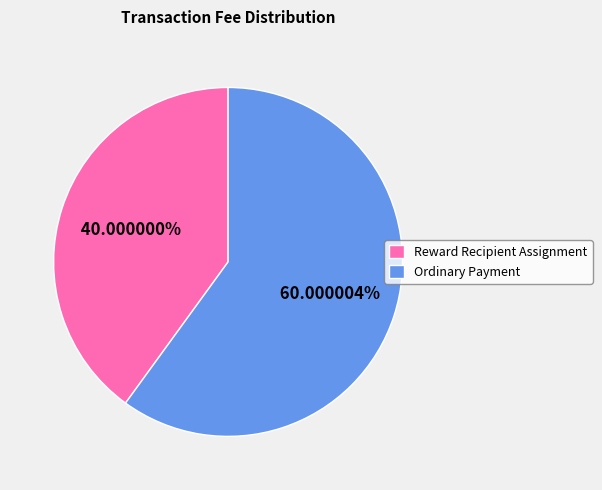

Rank the categories by value from highest to lowest.

Ordinary Payment, Reward Recipient Assignment